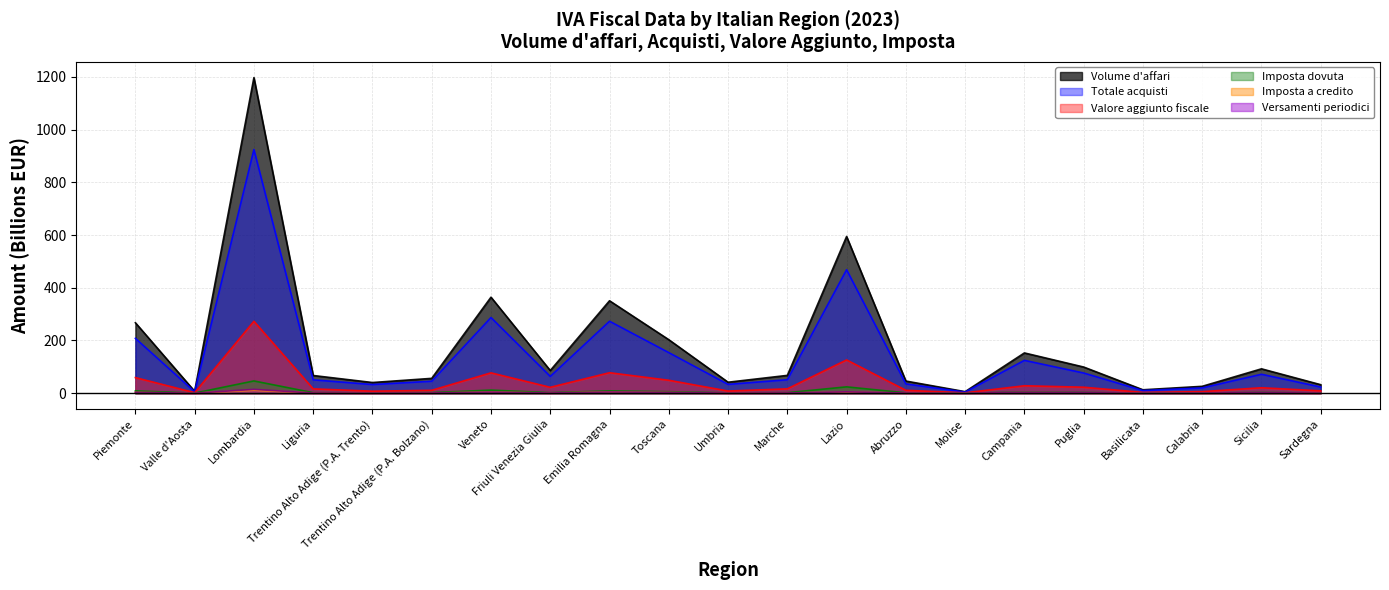

What is the label of the 20th point from the right?

Valle d'Aosta